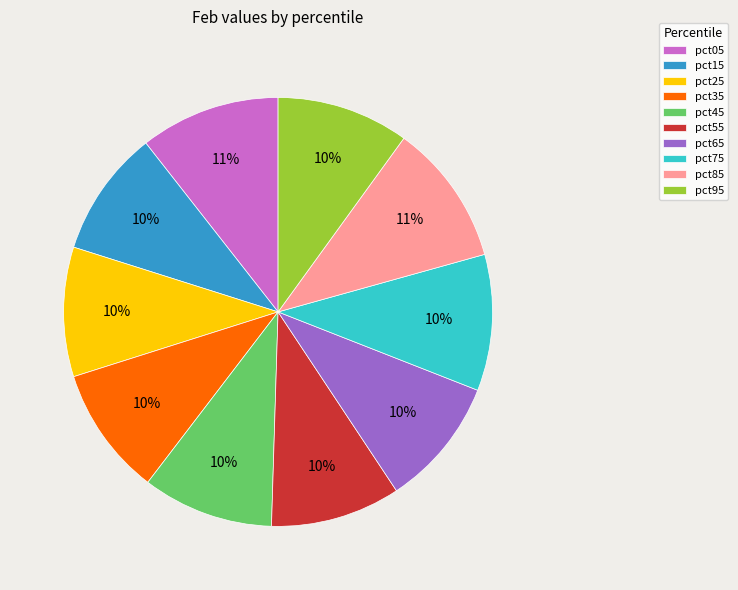

Is there a majority slice in this chart?

No